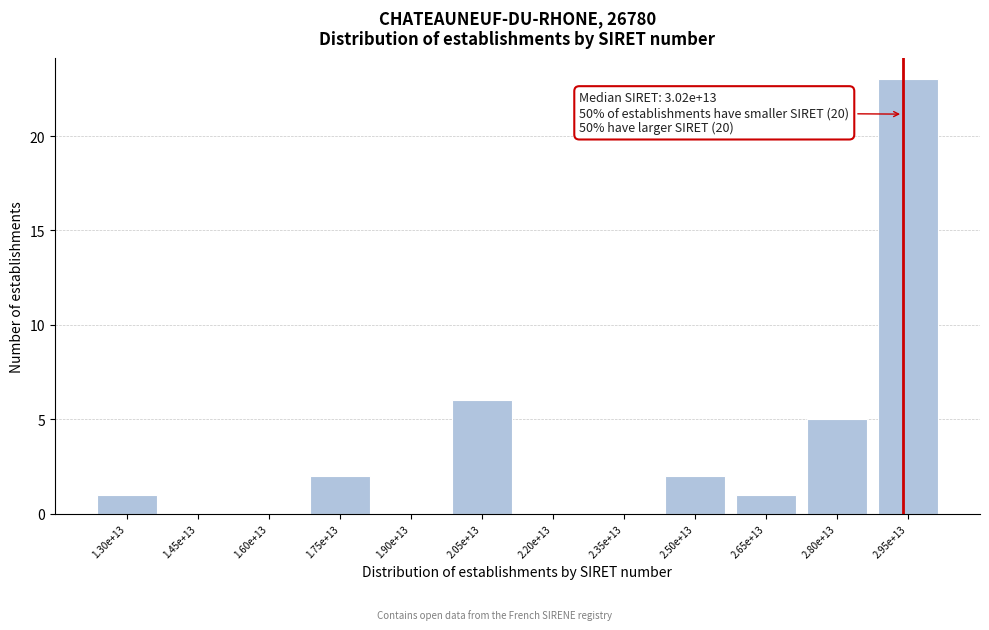

Reading left to right, transcribe all the data shown in this chart.

1.30e+13=1	1.45e+13=0	1.60e+13=0	1.75e+13=2	1.90e+13=0	2.05e+13=6	2.20e+13=0	2.35e+13=0	2.50e+13=2	2.65e+13=1	2.80e+13=5	2.95e+13=23